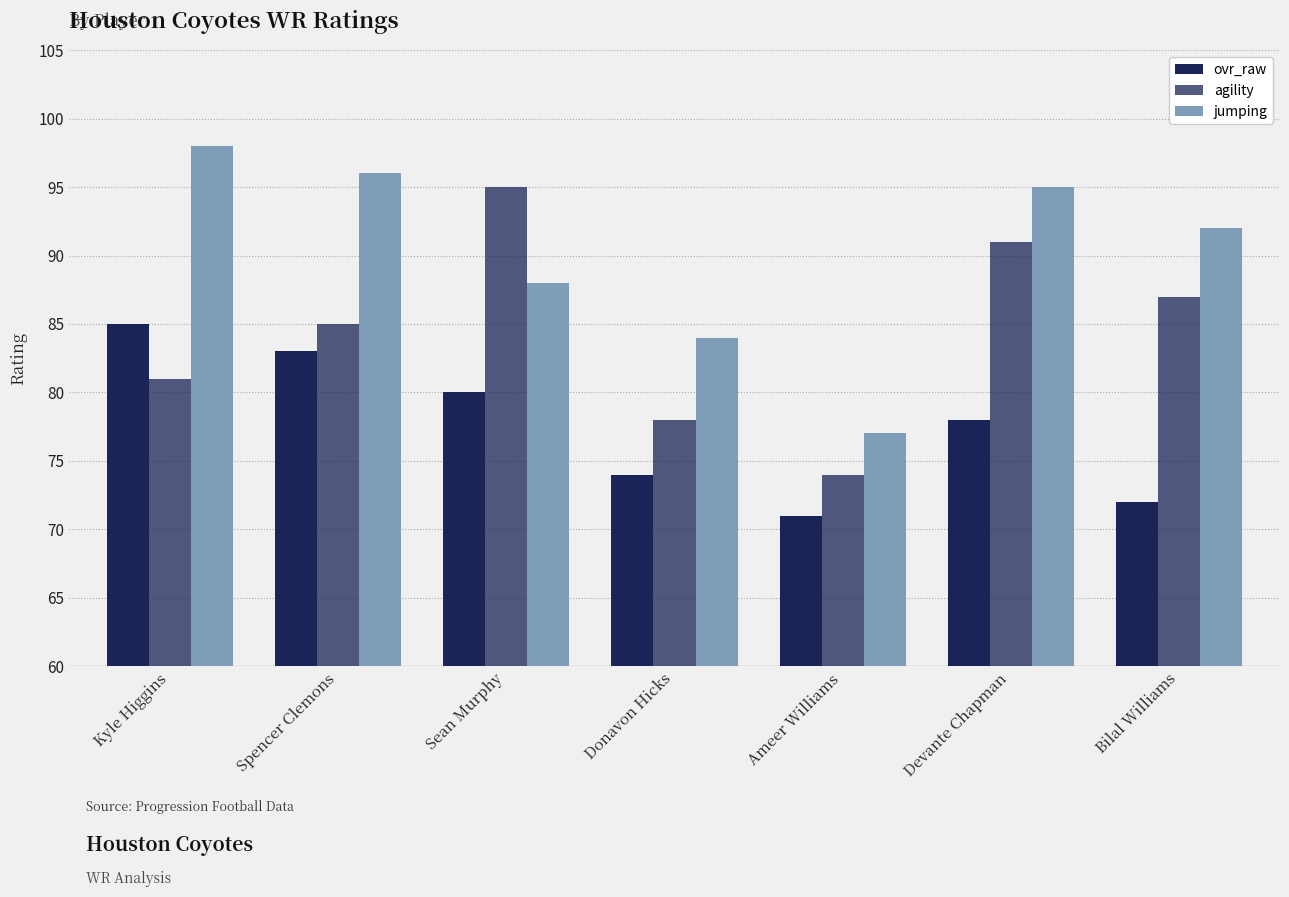

The value of agility at Devante Chapman is 57. True or false?

False